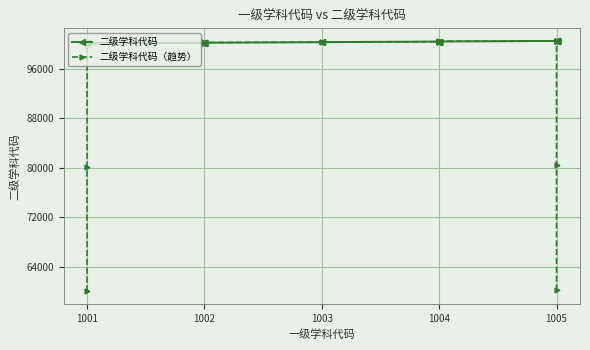

True or false: 二级学科代码 has more than 2 interior local peaks.

False